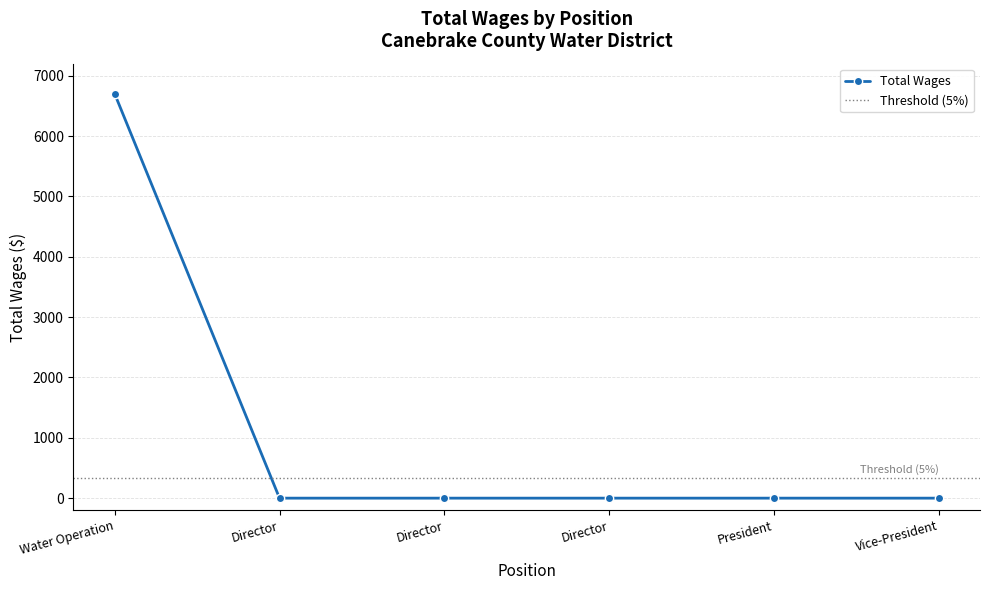

List the labels in order of value, smallest first.

Director, Director, Director, President, Vice-President, Water Operation